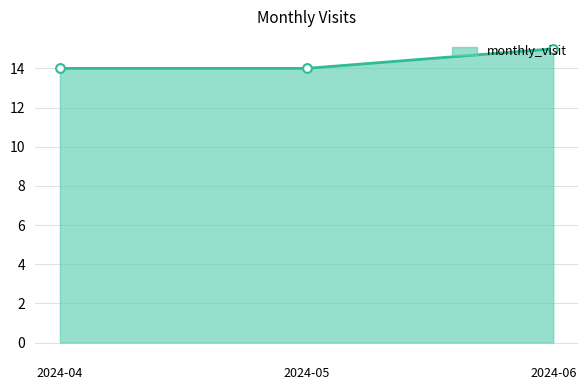

Which has a higher value, 2024-05 or 2024-06?

2024-06